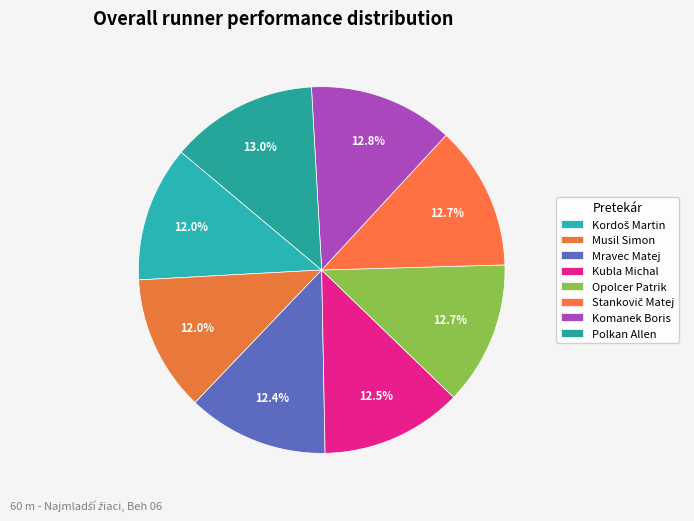

Does any single category account for the majority?

No